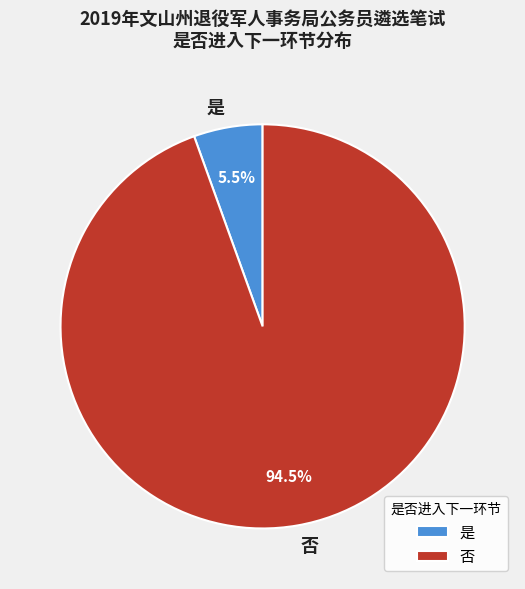

To the nearest percent, what is the difference between the largest and smallest slice percentages?

89%